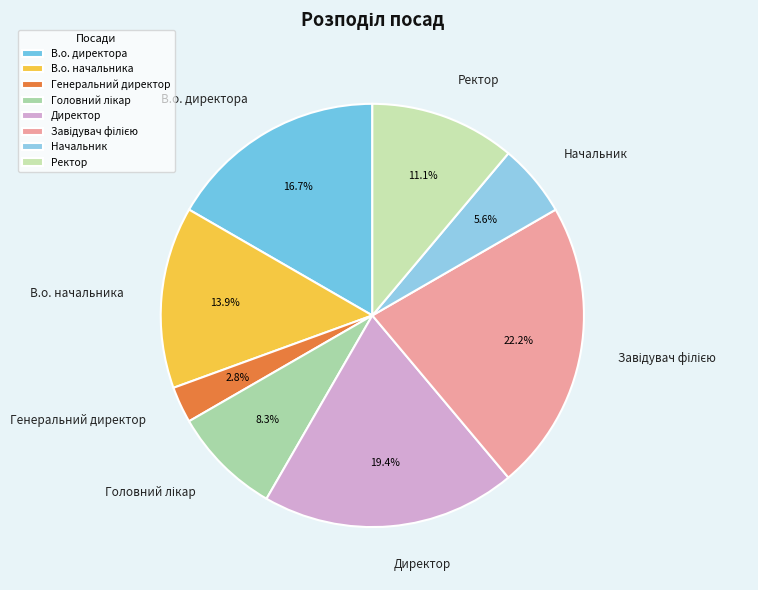

Is there any slice that represents more than half of the pie?

No